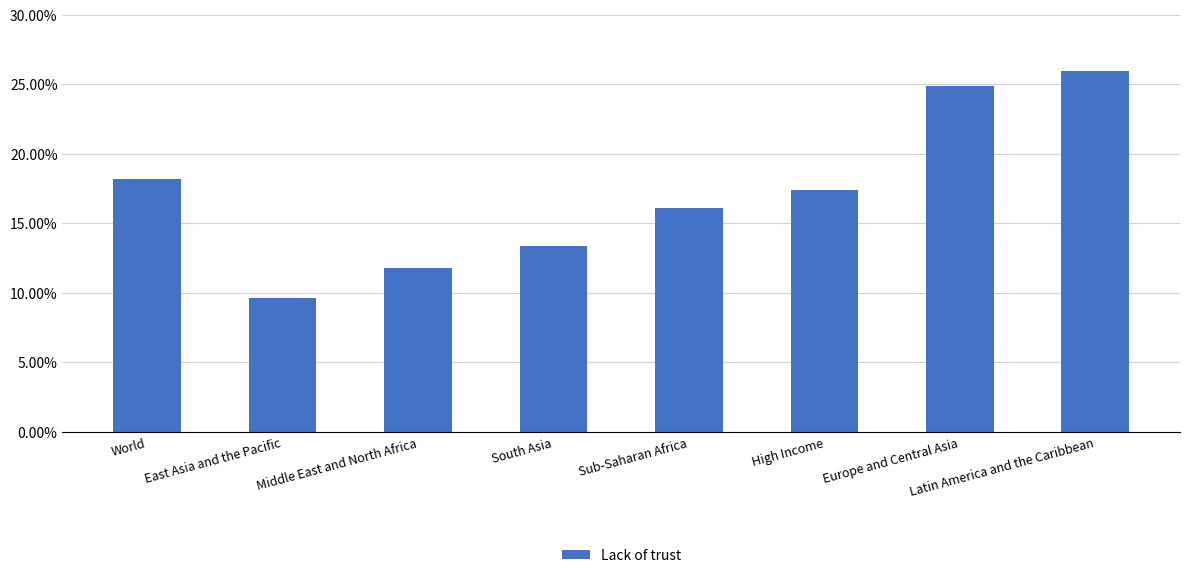

Which category has the lowest value across all series?

East Asia and the Pacific